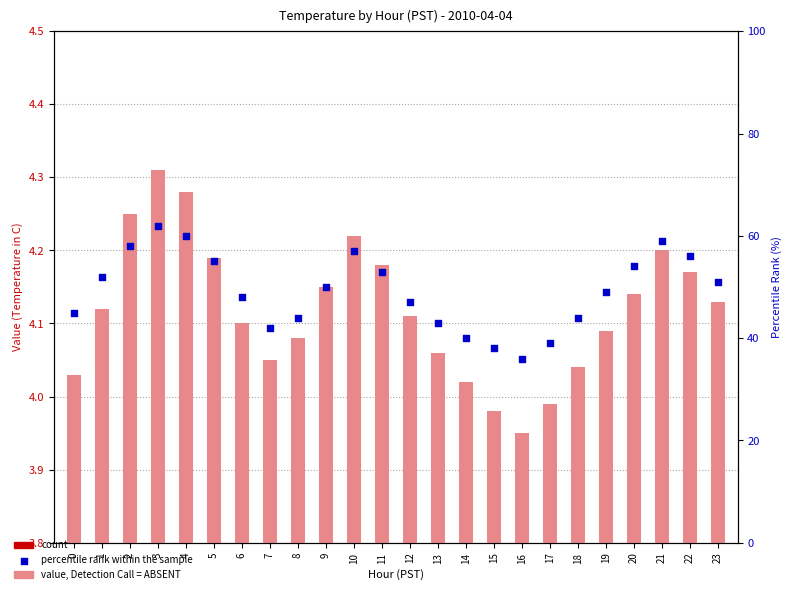

At how many categories does at least one series exceed 48?

13